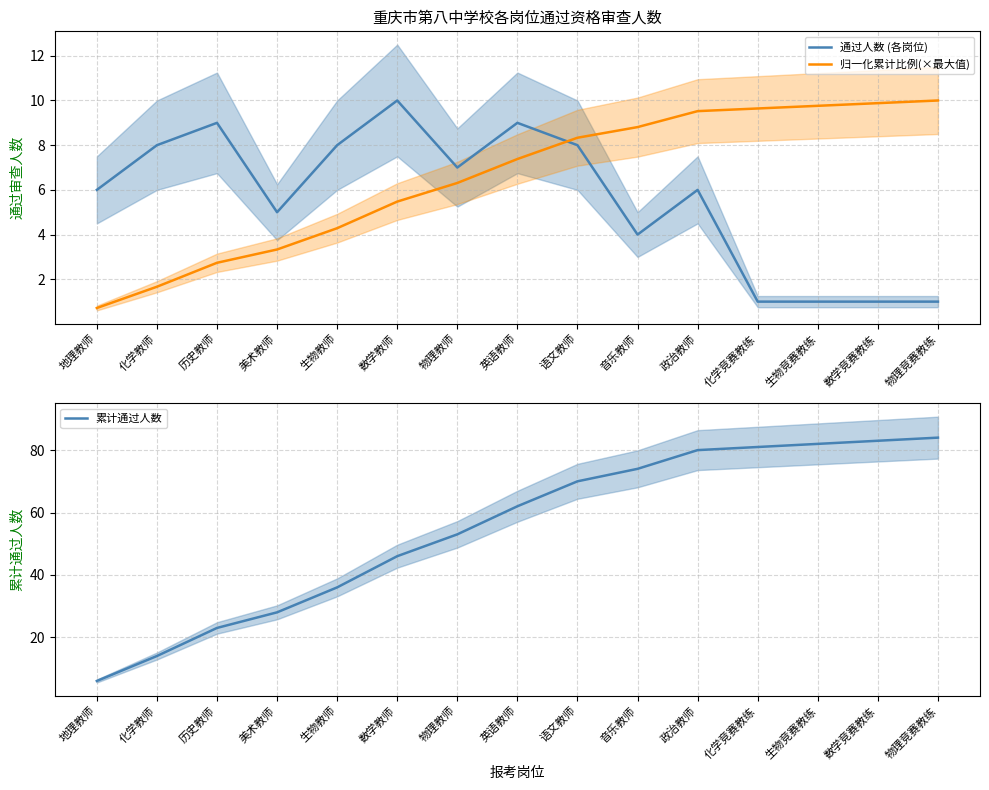

Rank the series by their maximum value, from highest to lowest.

累计通过人数, 通过人数 (各岗位), 归一化累计比例(×最大值)